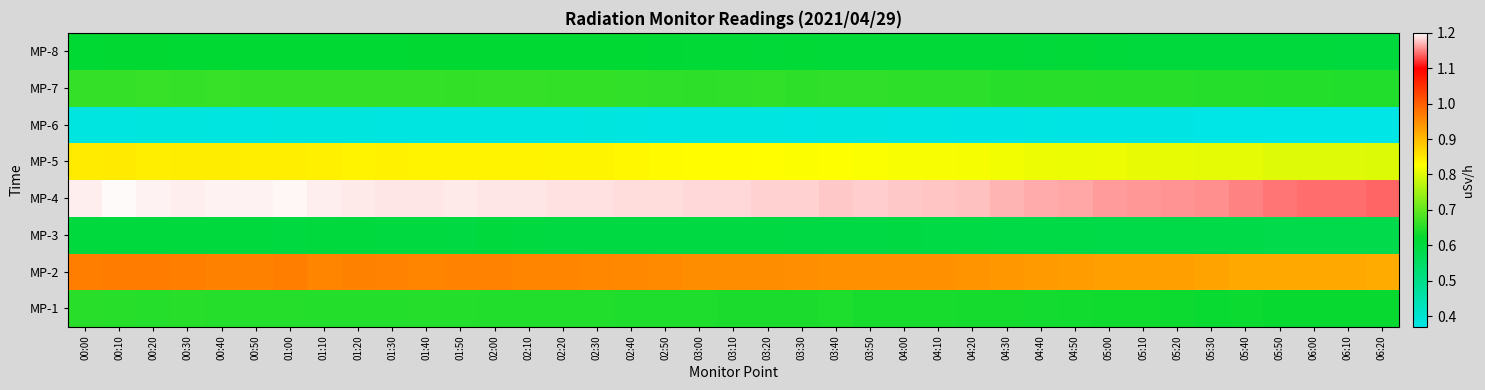

At which category does the chart reach its minimum across all series?

05:40